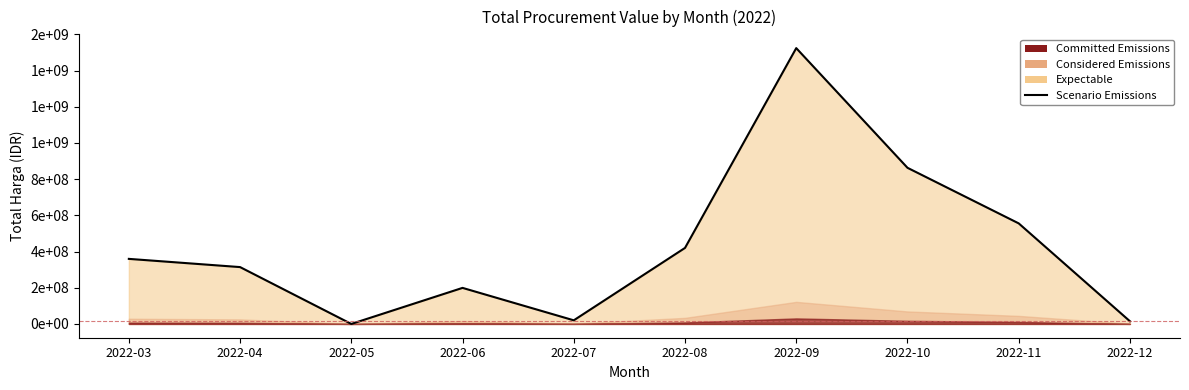

What is the change in value from 2022-06 to 2022-11?

+356455000